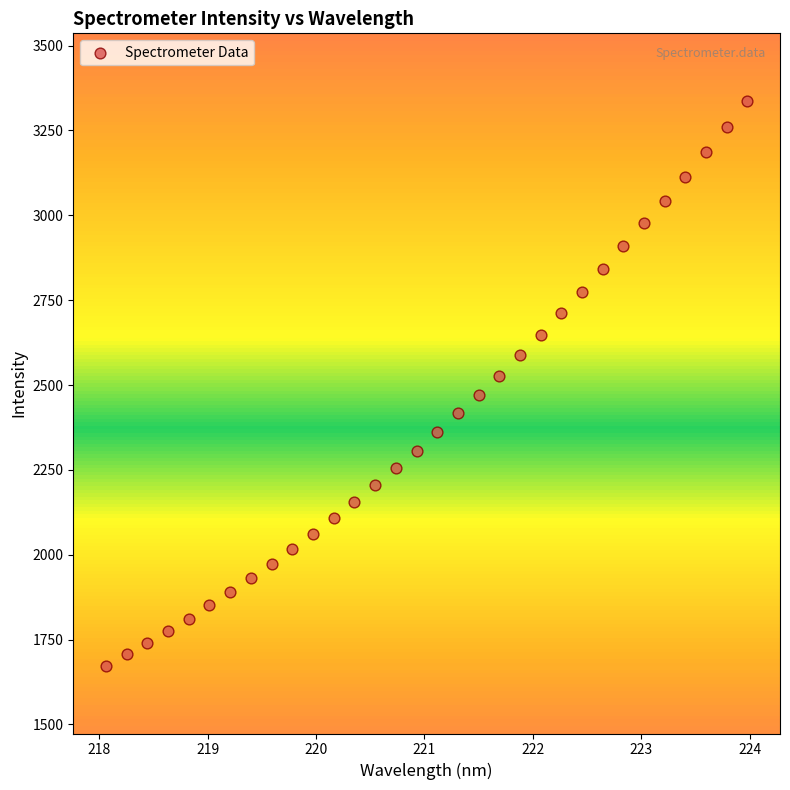

What is the range of X values (max minus min)?

5.9